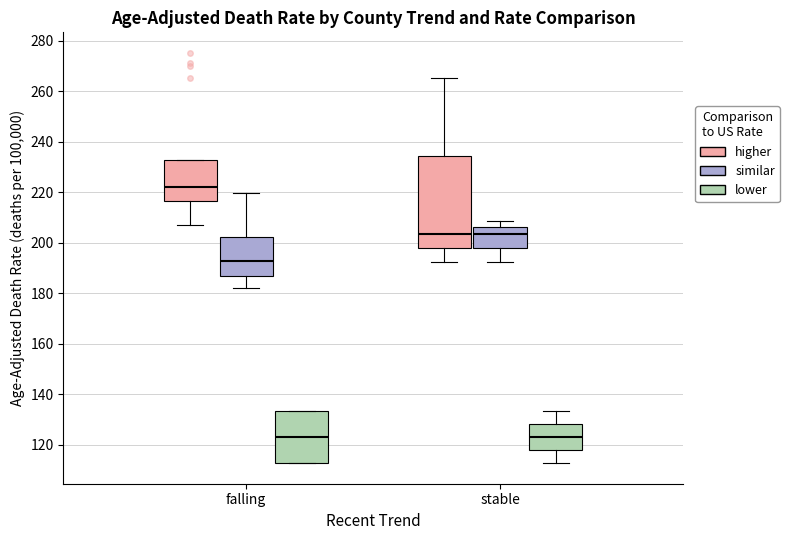

Reading left to right, read every box against the y-axis: the position of its median line, the range the box covers, and the ends of its whiskers. The values are not printed on the chart, so give them approximately, as read against the axis.

falling (higher): median 222, box 216 to 232, whiskers 206 to 232
falling (similar): median 192, box 186 to 202, whiskers 182 to 220
falling (lower): median 122, box 112 to 134, whiskers 112 to 134
stable (higher): median 204, box 198 to 234, whiskers 192 to 266
stable (similar): median 204, box 198 to 206, whiskers 192 to 208
stable (lower): median 122, box 118 to 128, whiskers 112 to 134